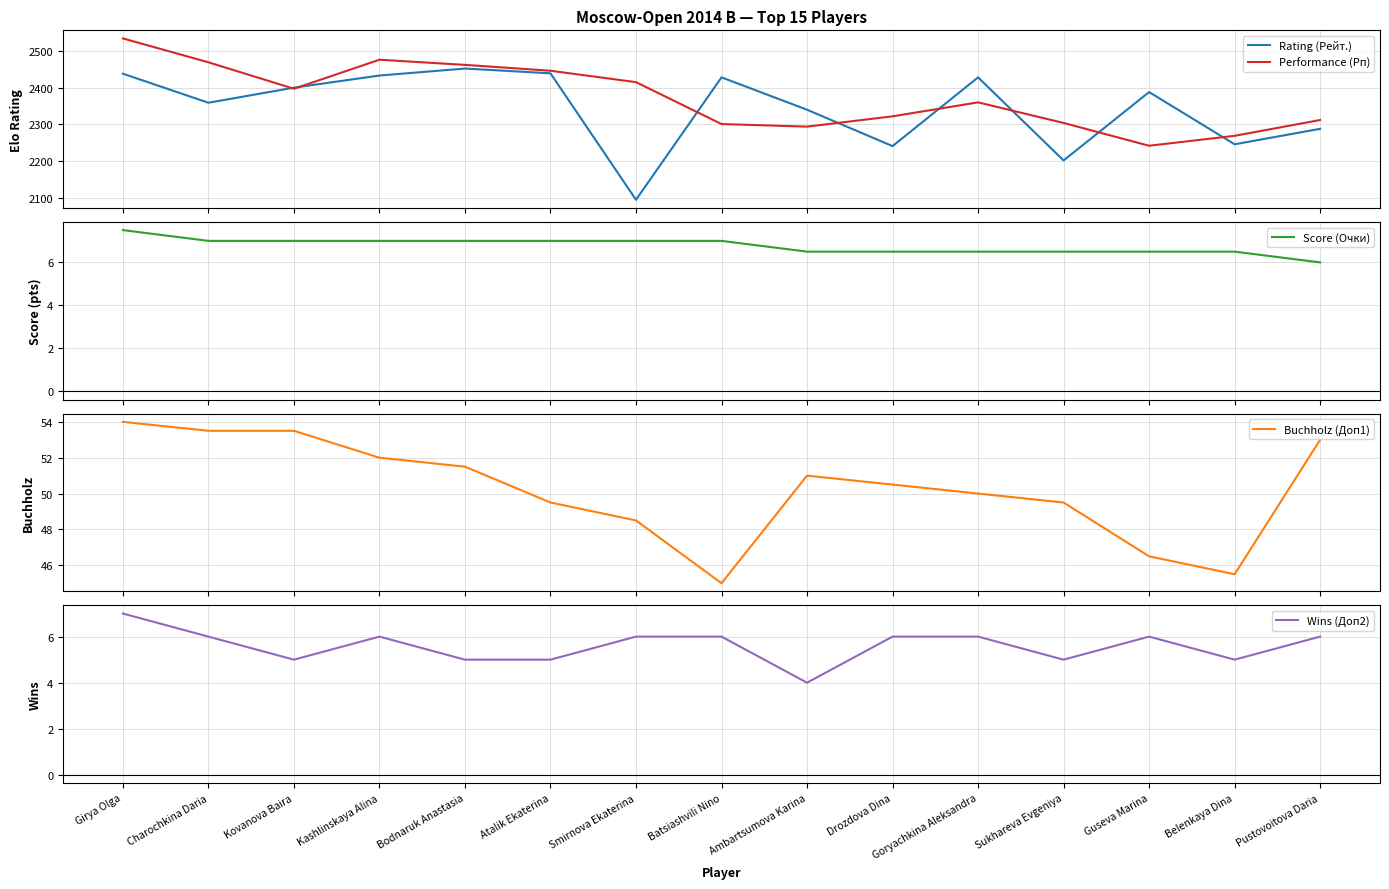

Reading right to left, what are all the values shown in this chart?

Rating (Рейт.): 2288.0	2246.0	2388.0	2202.0	2428.0	2241.0	2340.0	2428.0	2095.0	2439.0	2452.0	2433.0	2400.0	2359.0	2438.0
Performance (Рп): 2312.0	2269.0	2242.0	2304.0	2360.0	2322.0	2294.0	2301.0	2415.0	2446.0	2462.0	2476.0	2397.0	2469.0	2534.0
Score (Очки): 6.0	6.5	6.5	6.5	6.5	6.5	6.5	7.0	7.0	7.0	7.0	7.0	7.0	7.0	7.5
Buchholz (Доп1): 53.0	45.5	46.5	49.5	50.0	50.5	51.0	45.0	48.5	49.5	51.5	52.0	53.5	53.5	54.0
Wins (Доп2): 6.0	5.0	6.0	5.0	6.0	6.0	4.0	6.0	6.0	5.0	5.0	6.0	5.0	6.0	7.0